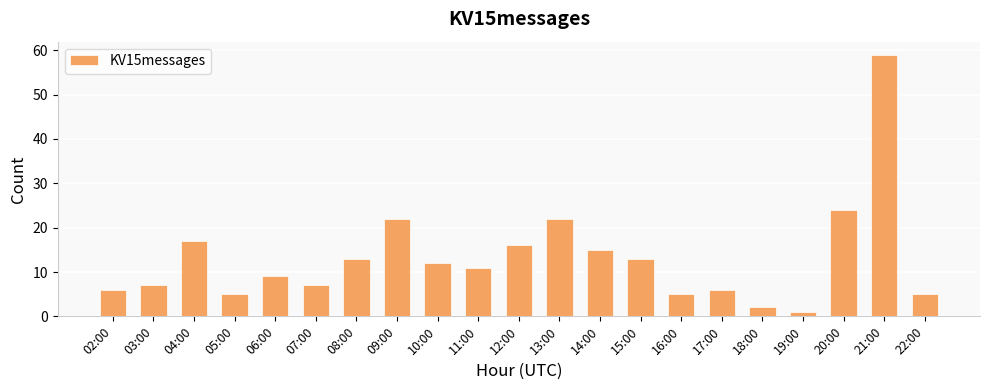

Reading left to right, what are all the values shown in this chart?

02:00=6	03:00=7	04:00=17	05:00=5	06:00=9	07:00=7	08:00=13	09:00=22	10:00=12	11:00=11	12:00=16	13:00=22	14:00=15	15:00=13	16:00=5	17:00=6	18:00=2	19:00=1	20:00=24	21:00=59	22:00=5